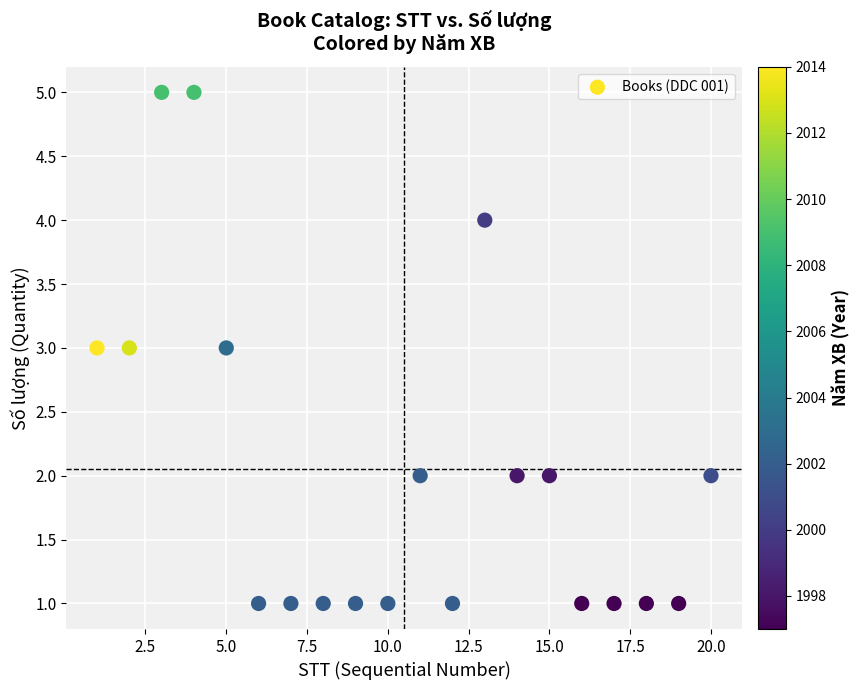

What is the range of X values (max minus min)?

19